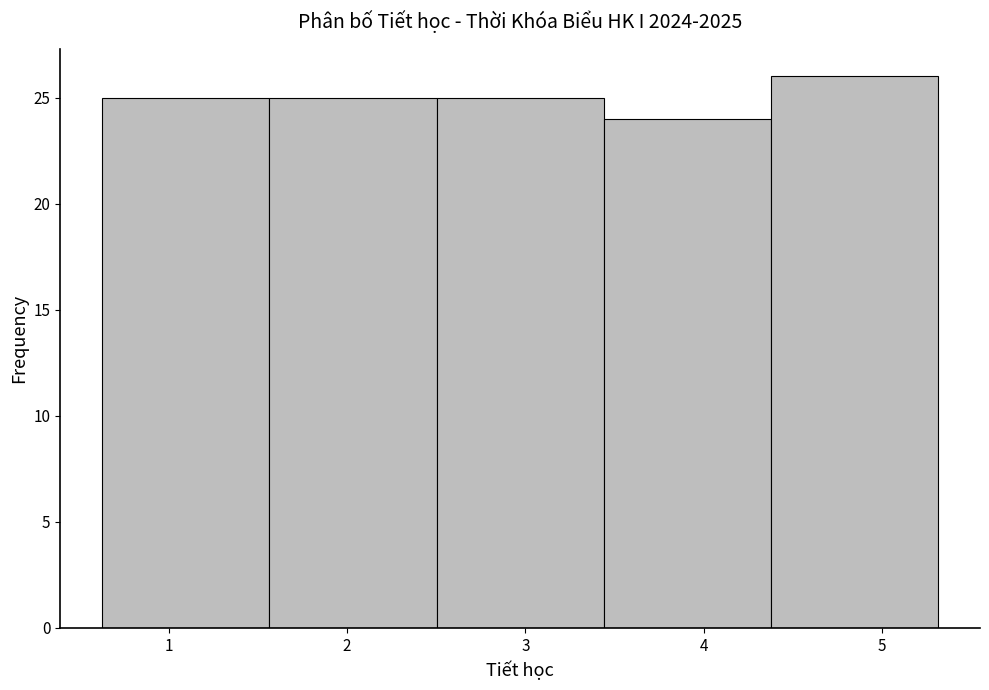

Reading left to right, list every bar in this chart as the range it spans on the x-axis followed by its height. Neither the bar edges nor the heights are printed on the chart, so give them approximately, as read against the axes.

0.6 to 1.6: 25
1.6 to 2.5: 25
2.5 to 3.4: 25
3.4 to 4.4: 24
4.4 to 5.3: 26